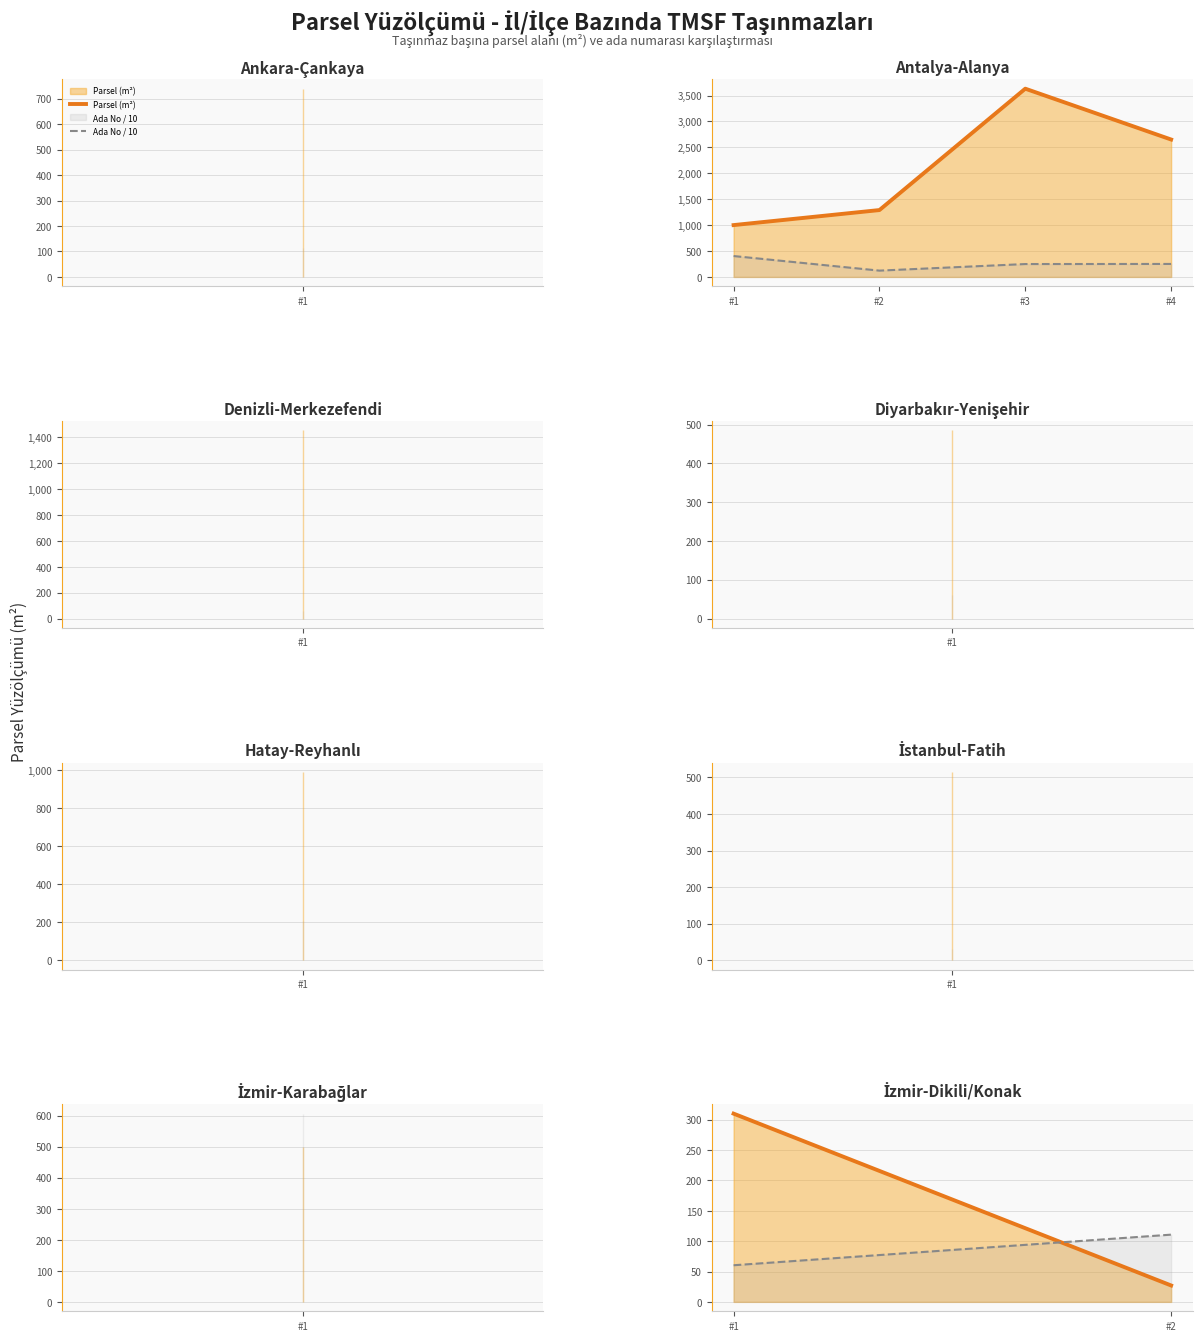

Is the value of Ada No / 10 at #2 greater than the value of Parsel (m²) at #1?

No